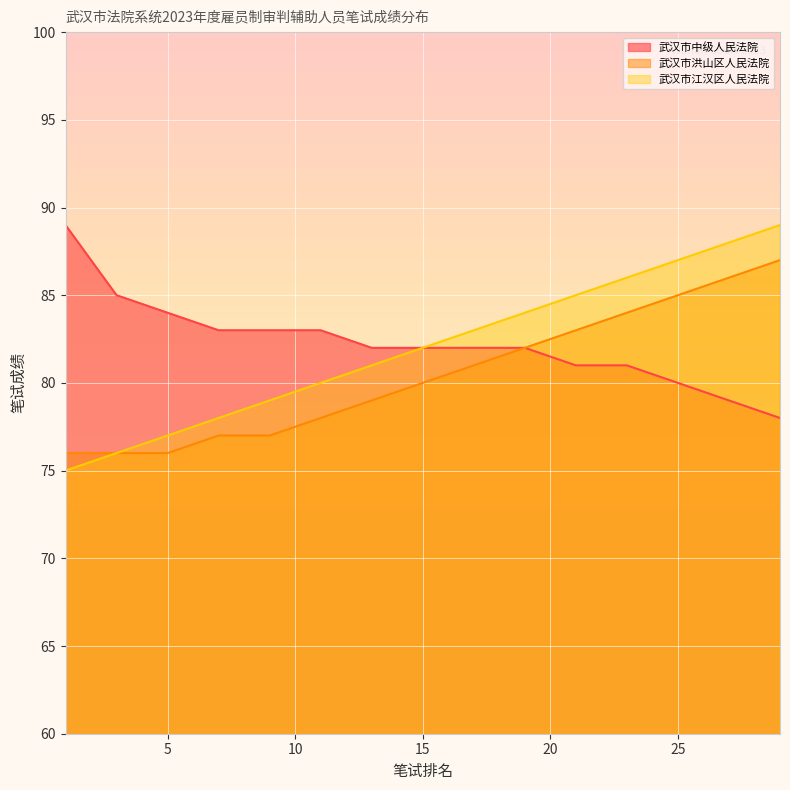

At 13, list the series in order from largest to smallest.

武汉市中级人民法院, 武汉市江汉区人民法院, 武汉市洪山区人民法院